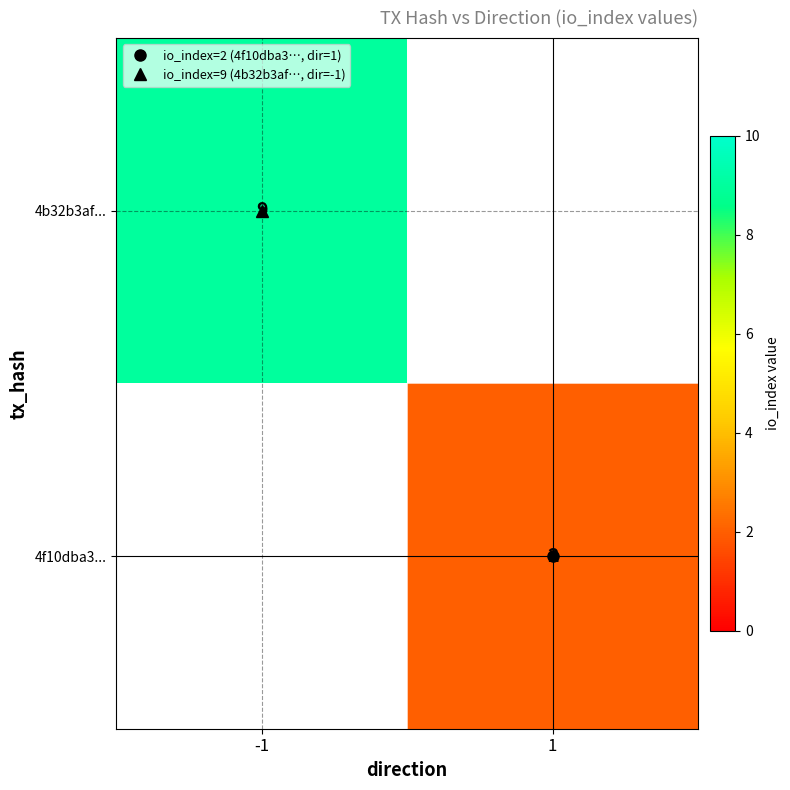

What is the difference between the 4b32b3af... values at -1 and 1?

9